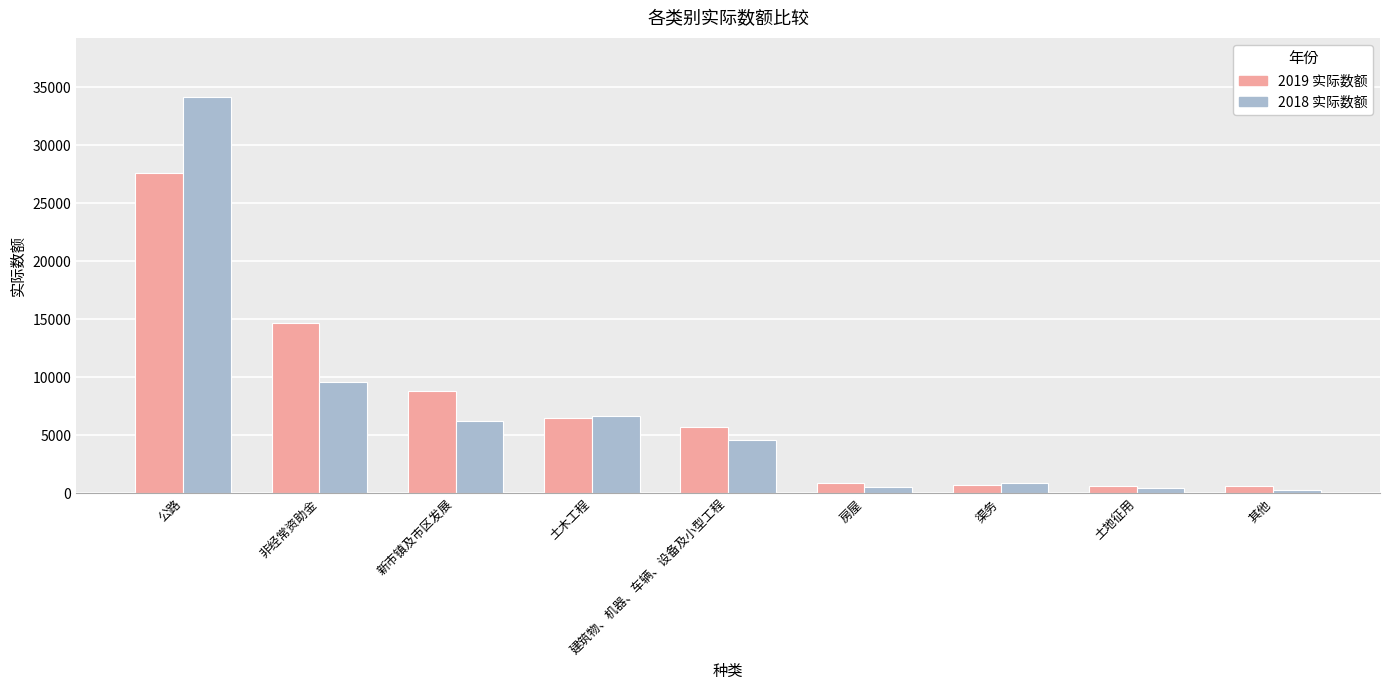

What is the difference between the second highest and second lowest values in the 2018 实际数额 series?

9105